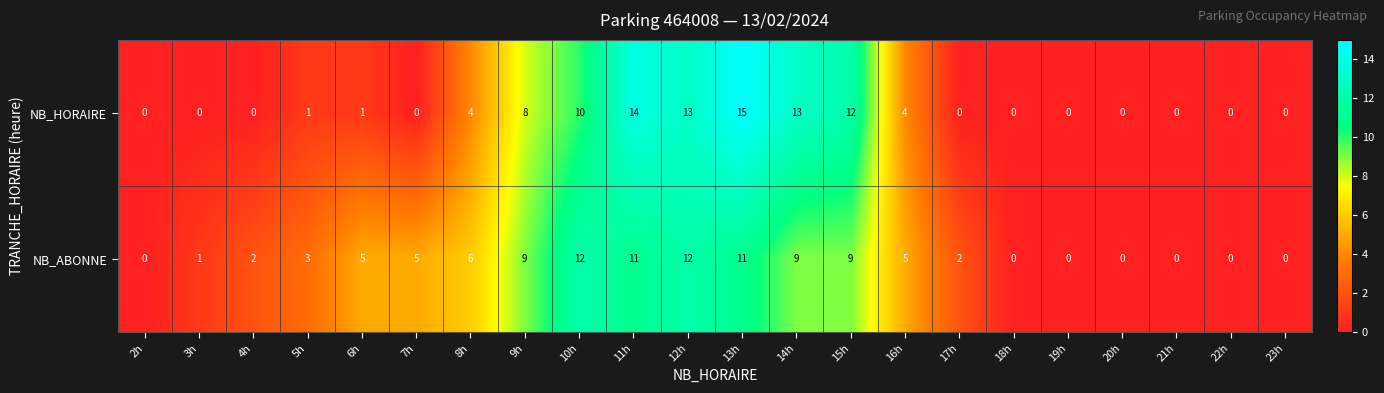

Which label corresponds to the largest value in the chart?

13h